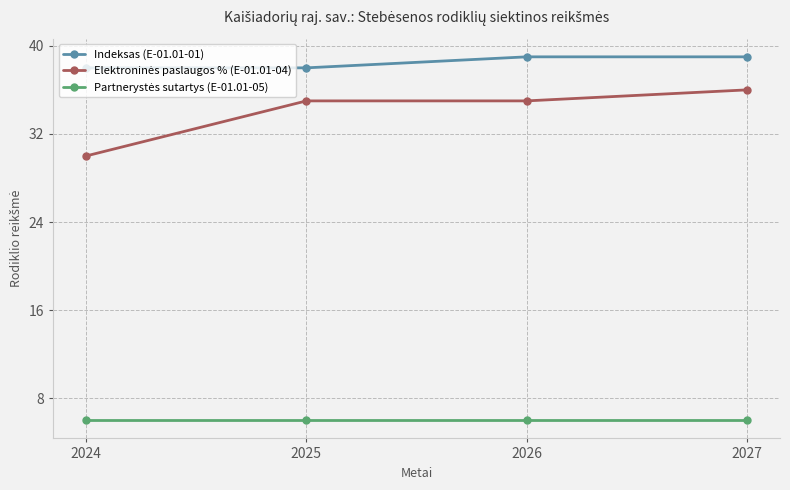

Is it true that Indeksas (E-01.01-01) equals 38 at 2025?

True